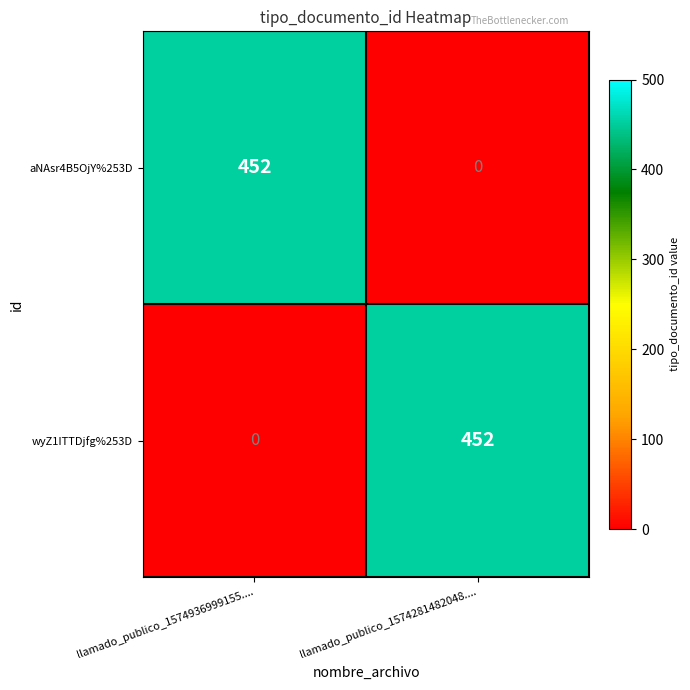

Reading left to right, transcribe all the data shown in this chart.

aNAsr4B5OjY%253D: 452	0
wyZ1ITTDjfg%253D: 0	452